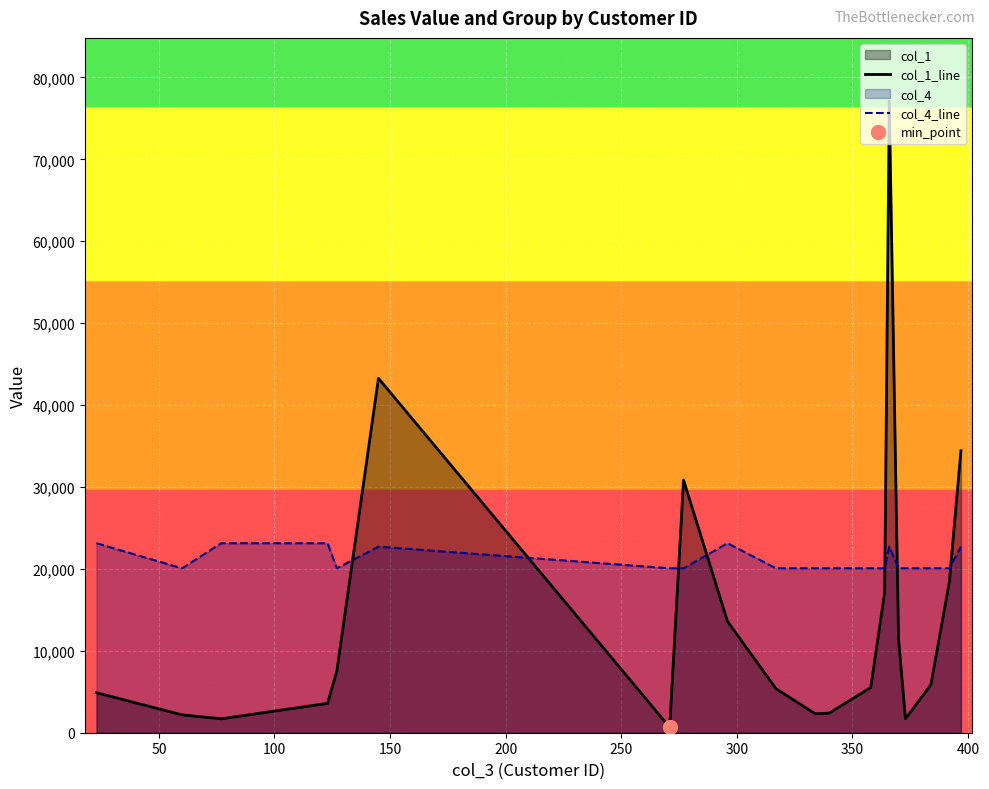

Does the chart display data point markers on the line(s)?

No